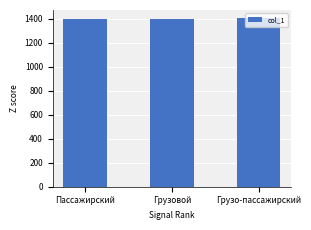

How many bars are there in total?

3